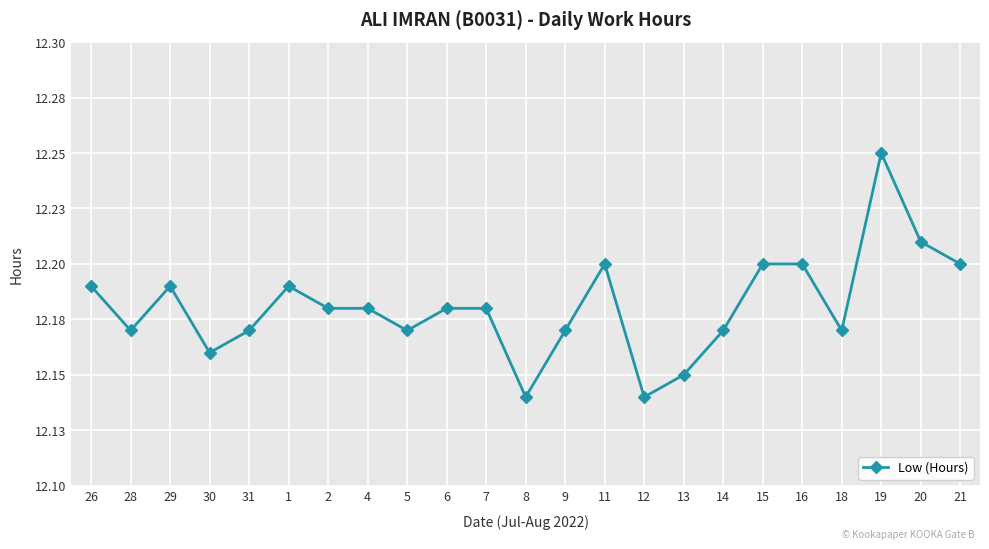

Reading right to left, what are all the values shown in this chart?

12.2	12.2	12.2	12.2	12.2	12.2	12.2	12.2	12.1	12.2	12.2	12.1	12.2	12.2	12.2	12.2	12.2	12.2	12.2	12.2	12.2	12.2	12.2